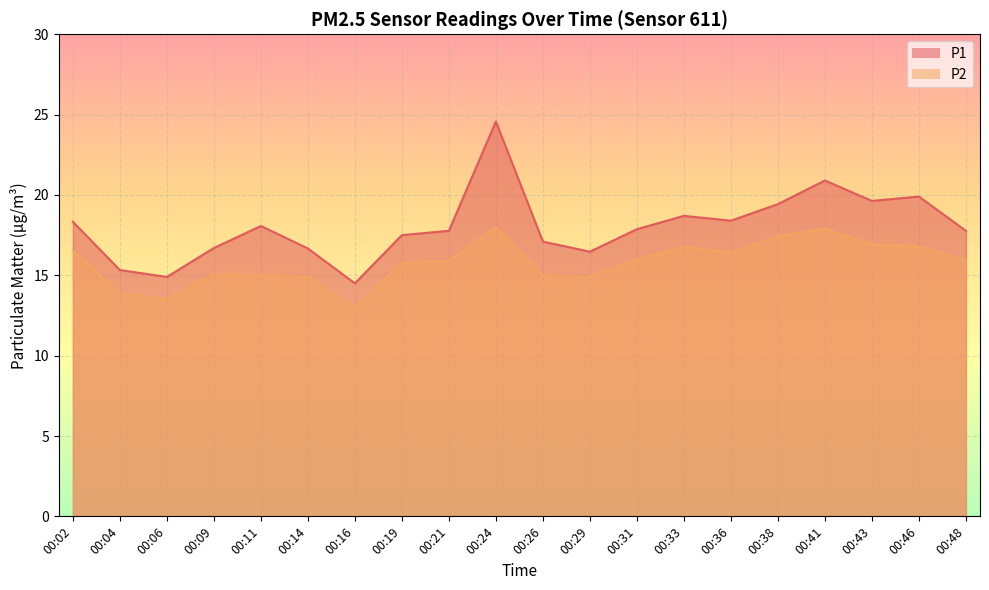

True or false: P1 and P2 cross at least once.

False